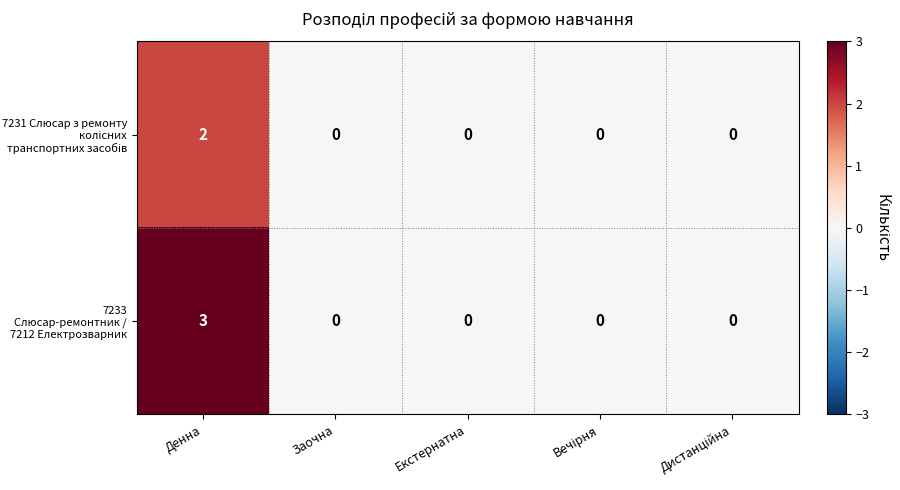

What is the sum of all 7233 Слюсар-ремонтник / 7212 Електрозварник values?

3